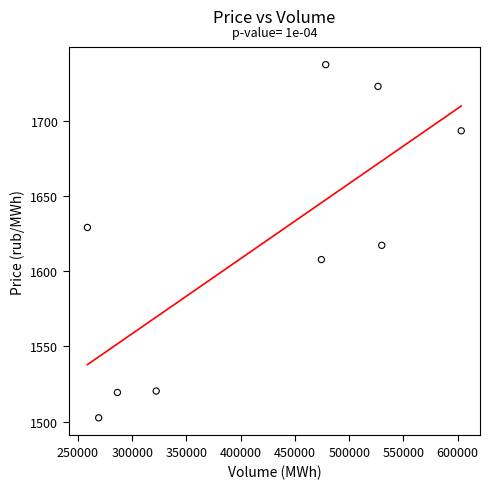

What is the range of X values (max minus min)?

344486.8